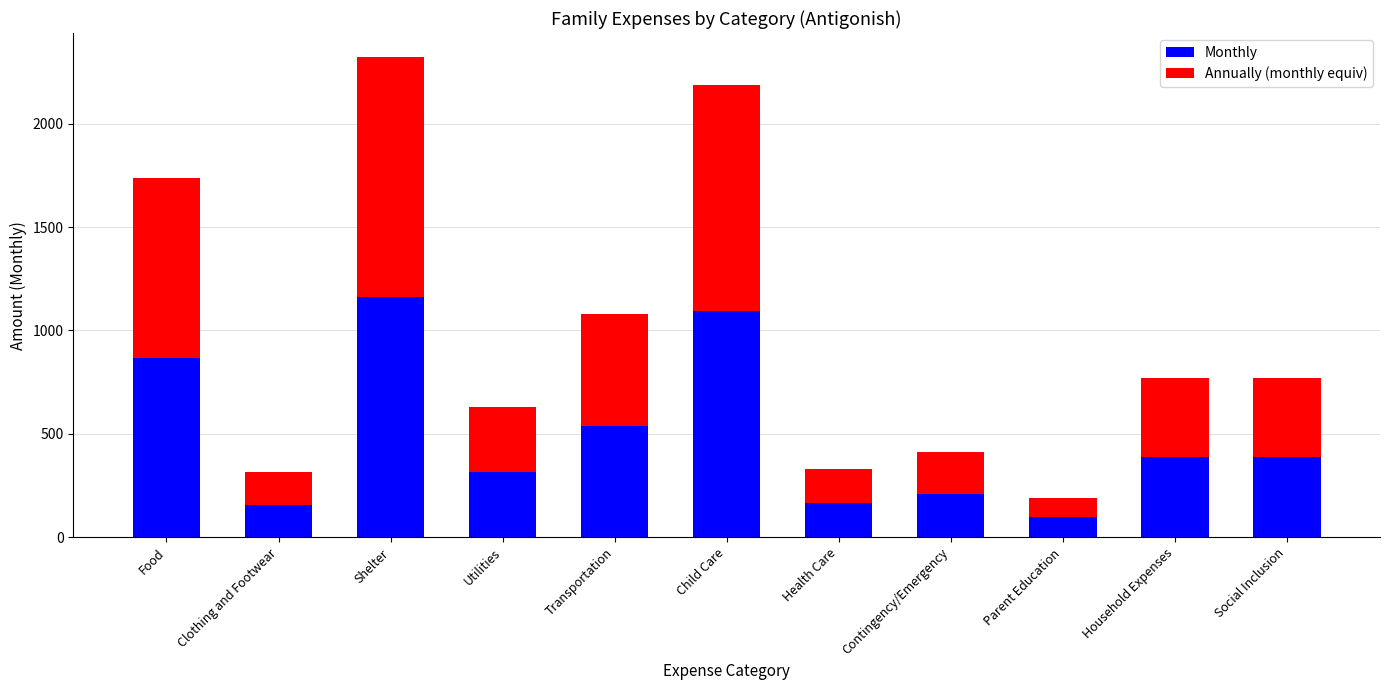

What is the total value across all series at Clothing and Footwear?

313.6